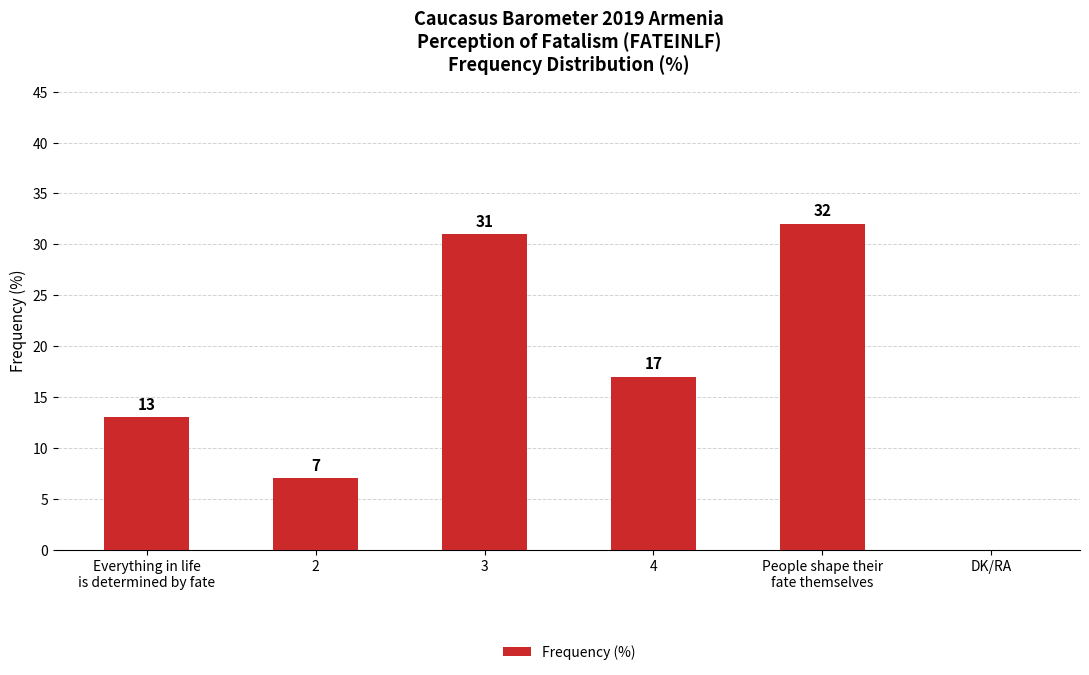

What is the change in value from 3 to DK/RA?

-31